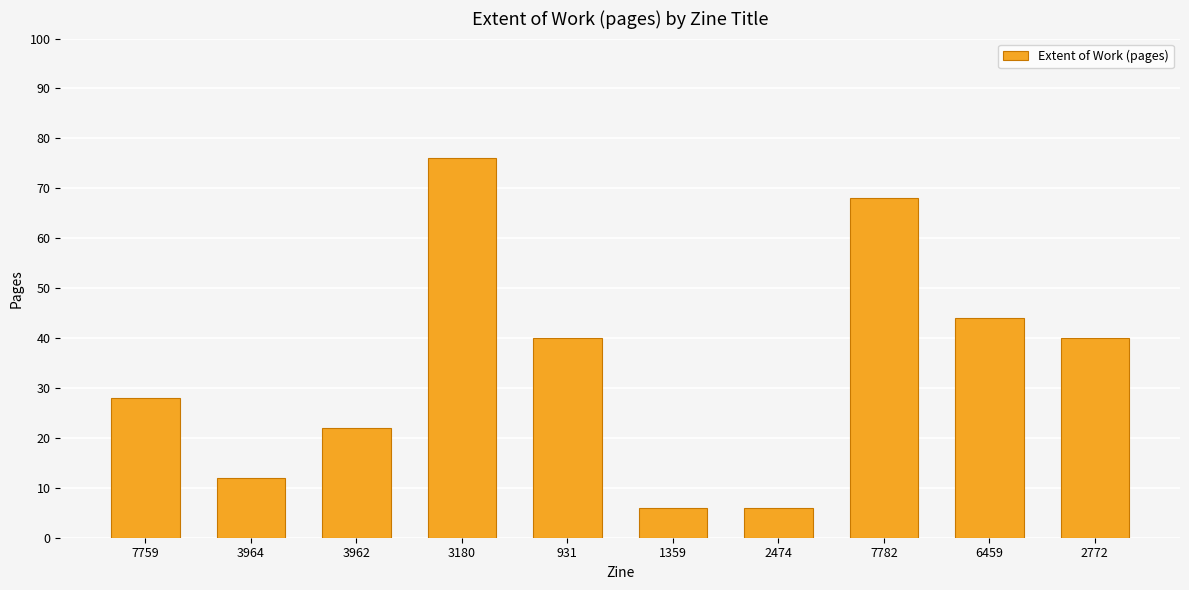

What is the minimum value shown in the chart?

6